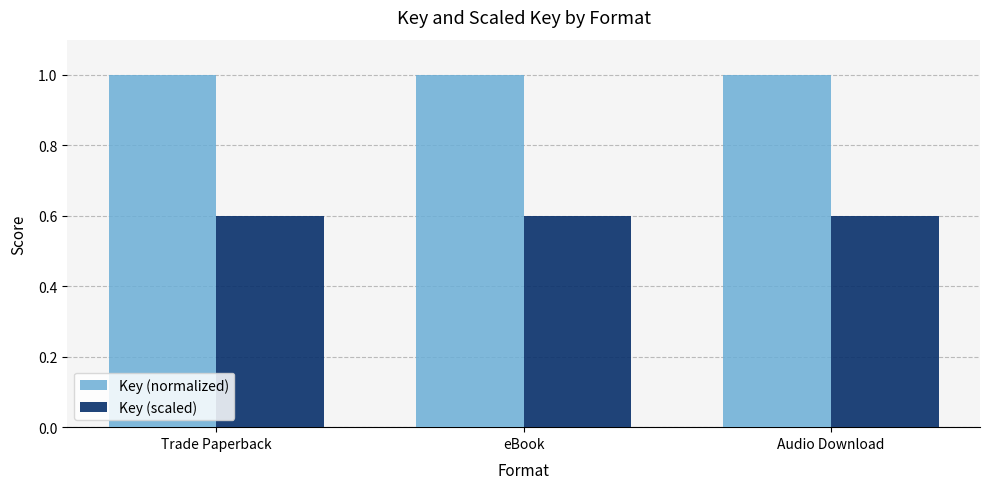

What is the difference between the highest and lowest values at Audio Download?

0.4